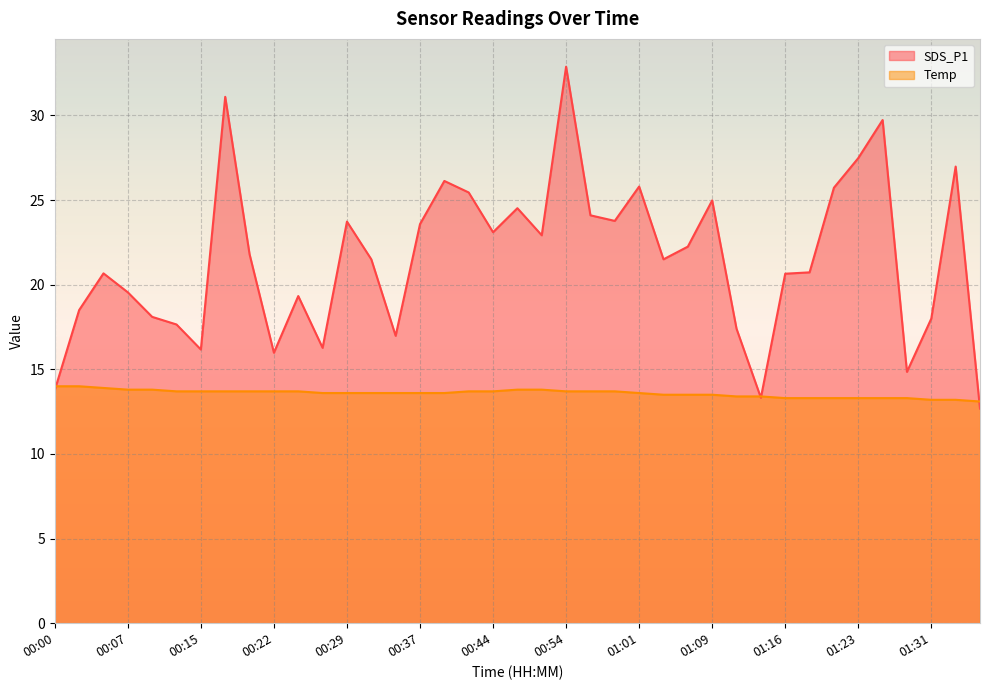

How many Temp values are between 13 and 14?

39